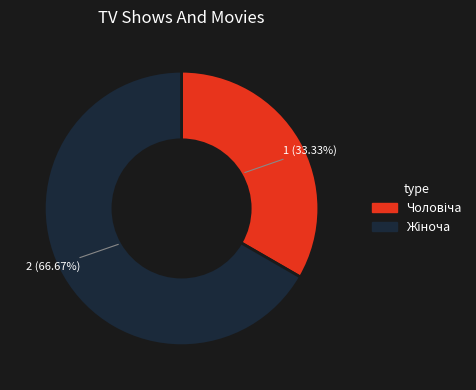

Does any single category account for the majority?

Yes